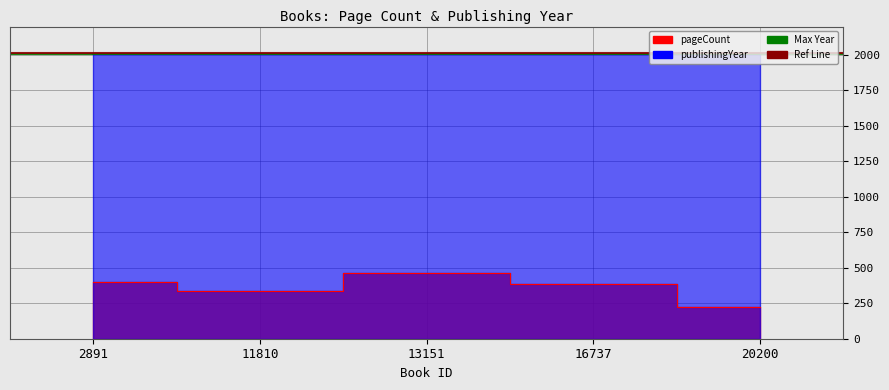

How many lines are shown in the chart?

2